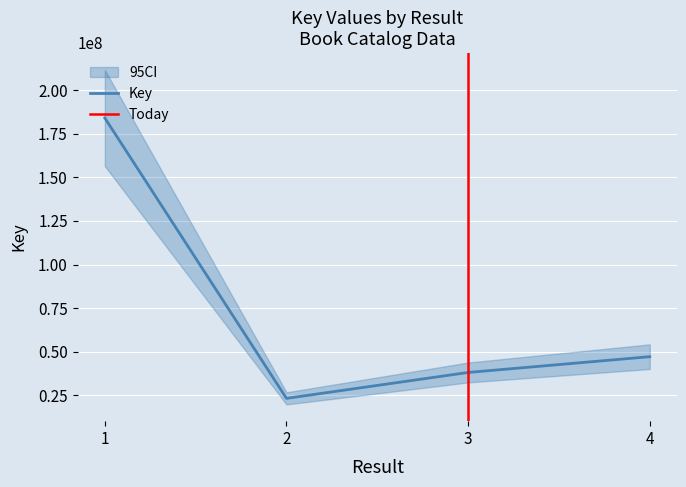

How many interior local valleys (lower than both neighbors) does the data have?

1